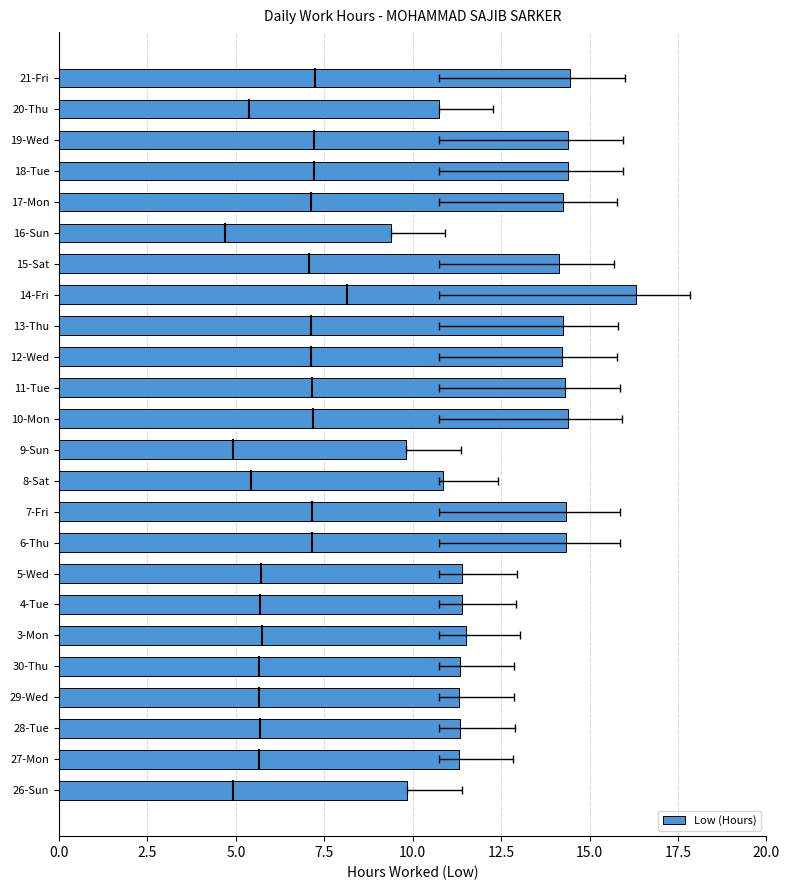

Reading left to right, extract all data points from this chart.

9.8	11.3	11.3	11.3	11.3	11.5	11.4	11.4	14.3	14.3	10.9	9.8	14.4	14.3	14.2	14.3	16.3	14.1	9.4	14.2	14.4	14.4	10.7	14.5